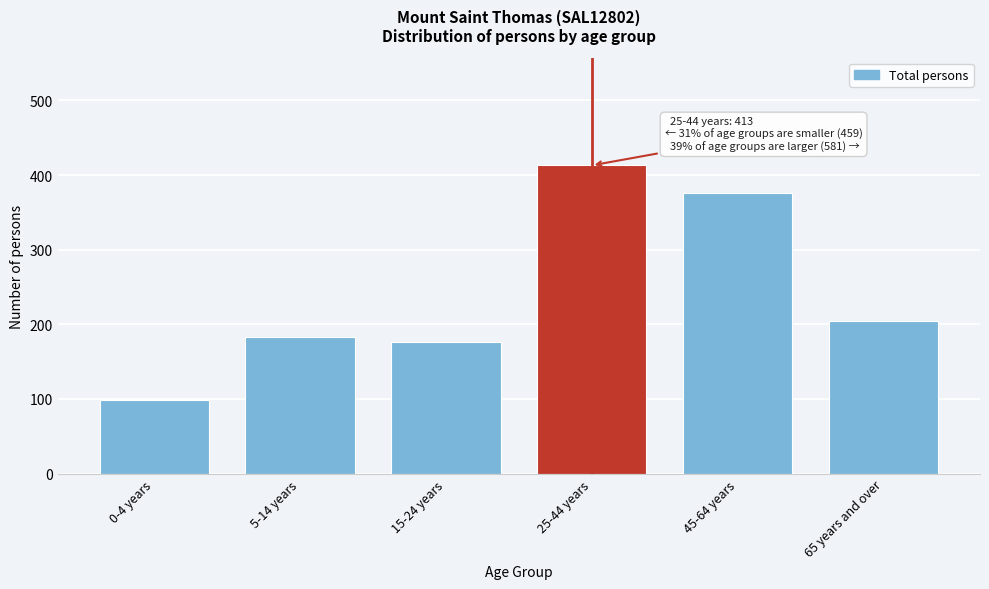

Reading left to right, extract all data points from this chart.

0-4 years=99	5-14 years=183	15-24 years=177	25-44 years=413	45-64 years=376	65 years and over=205